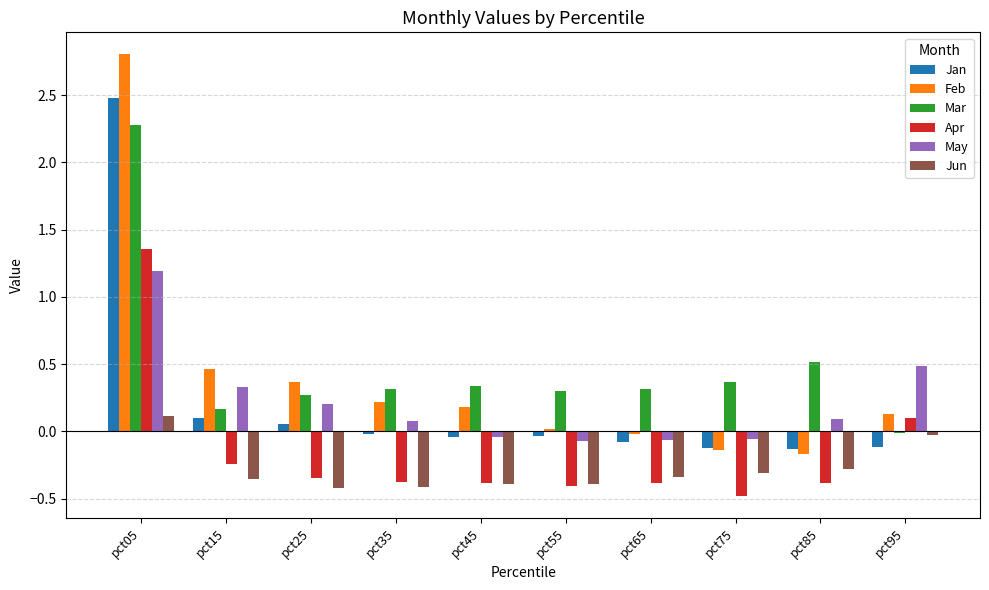

At how many categories does at least one series exceed 0?

10